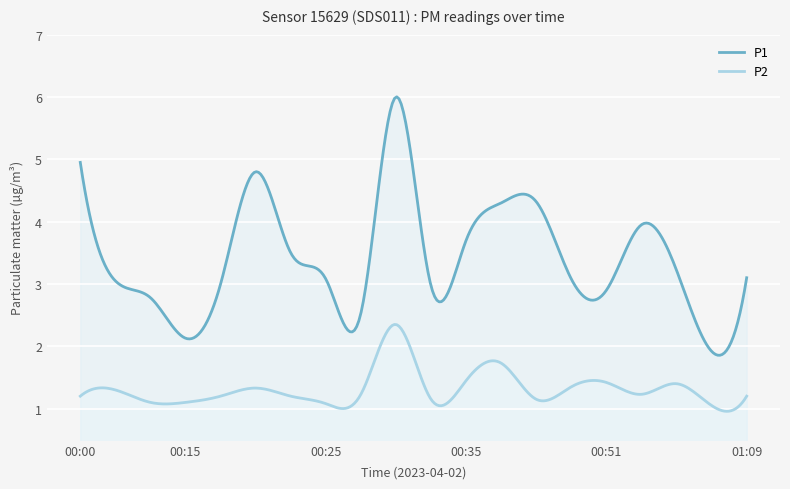

True or false: P2 and P1 intersect in this chart.

False